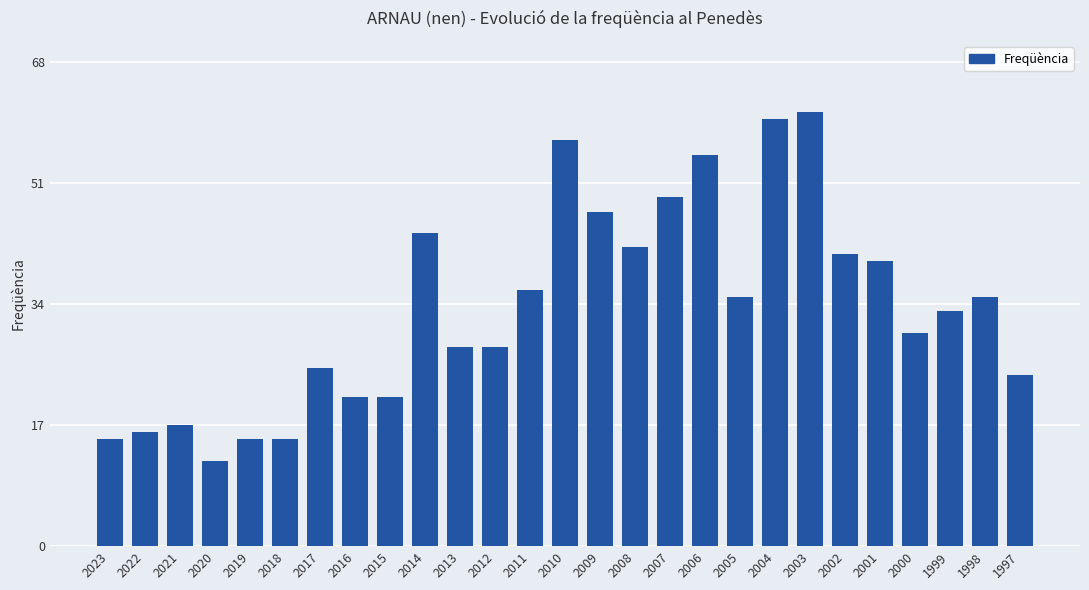

What is the value of the 15th bar from the left?

47